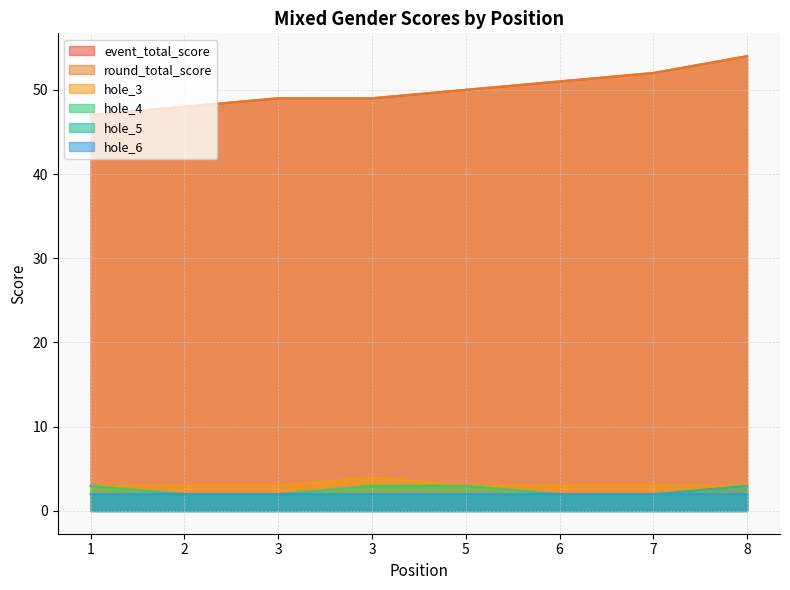

The value of round_total_score at 8 is 54. True or false?

True